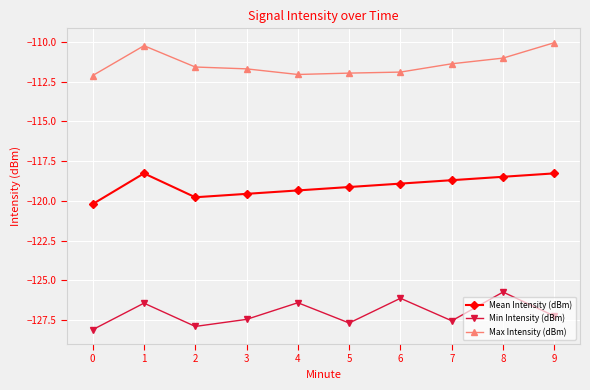

What is the average value of the Mean Intensity (dBm) series?

-119.1